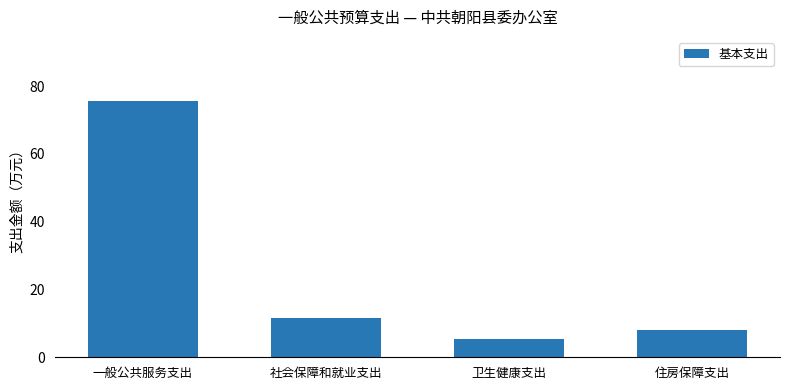

Approximately how many times larger is the value at 社会保障和就业支出 compared to 卫生健康支出?

2.2